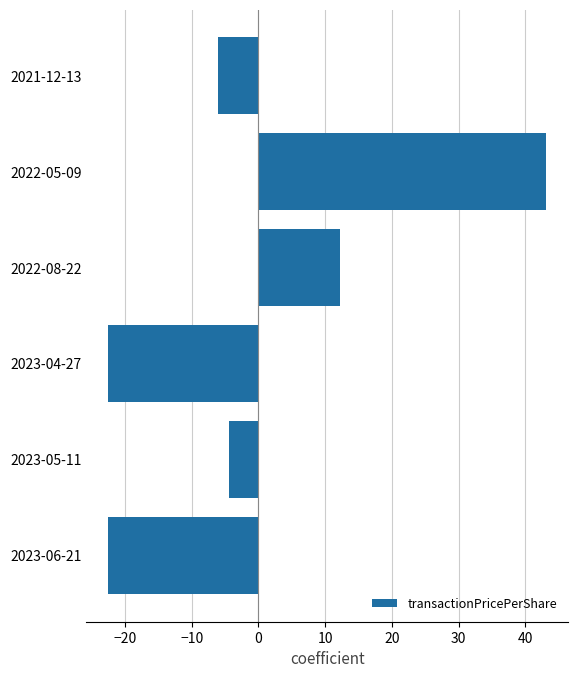

The value at 2022-05-09 is 43.2. True or false?

True